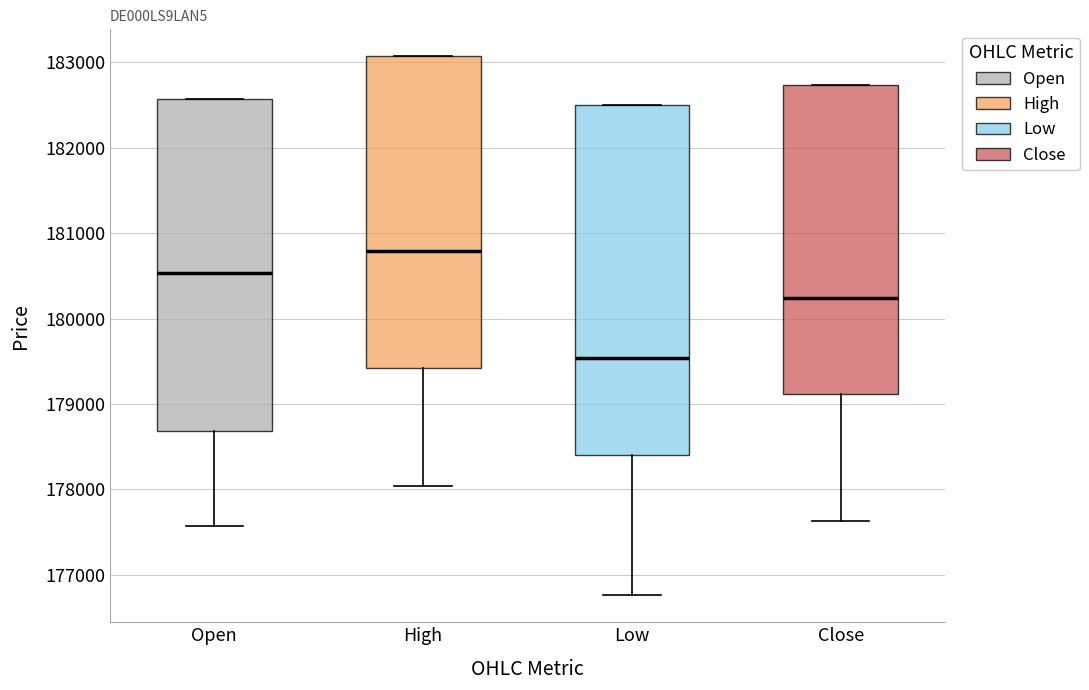

Which box has the highest median line?

High